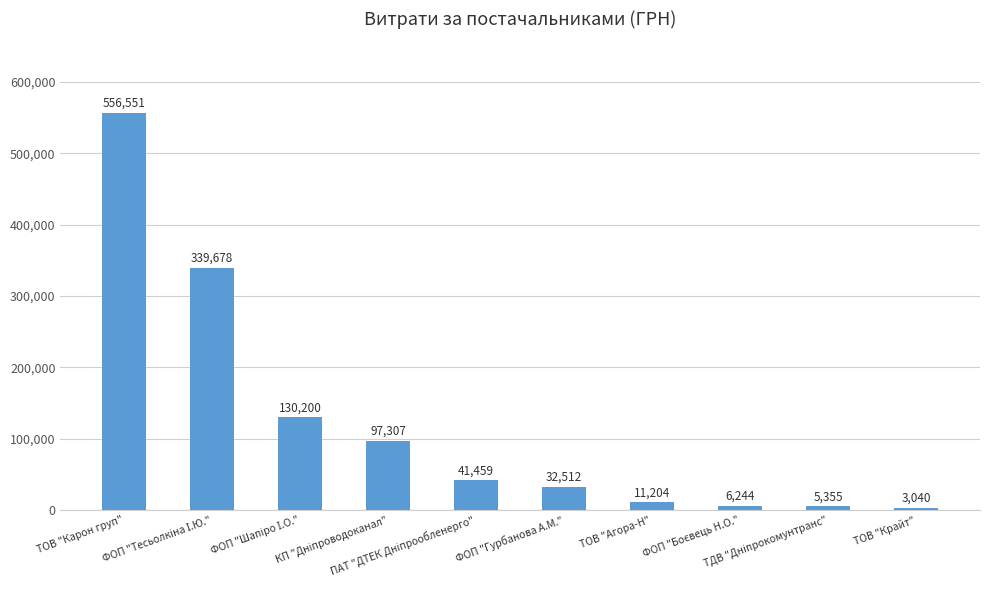

The value at ТОВ "Крайт" is 3040.0. True or false?

True